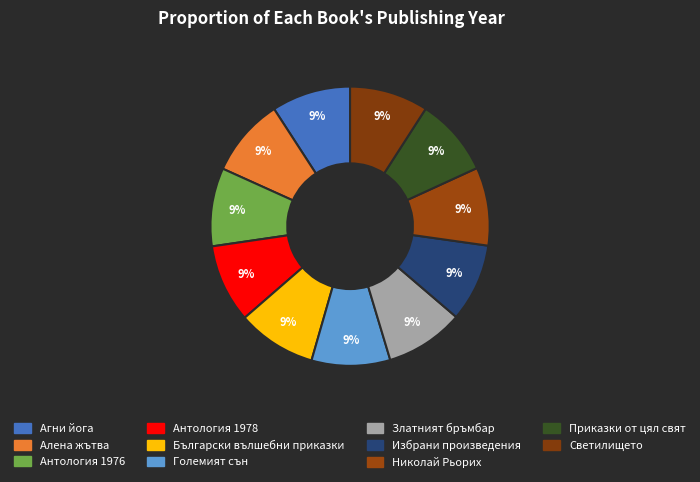

How many slices are in this pie chart?

11